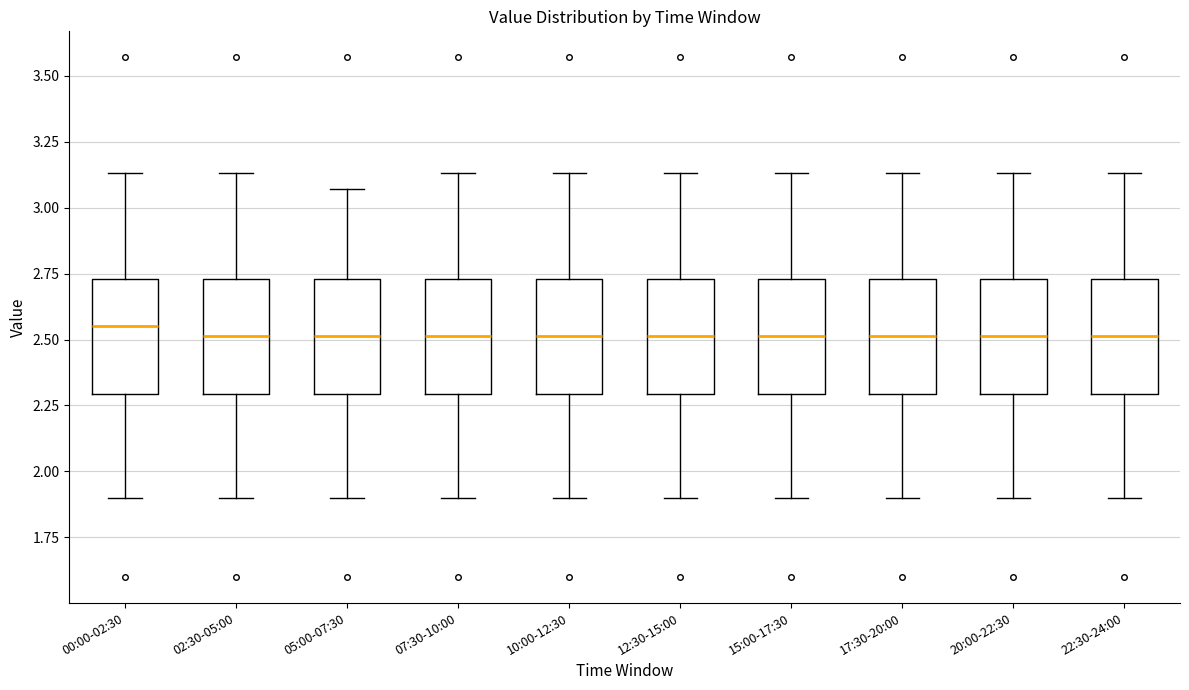

Reading left to right, transcribe this box plot: for each box, give where its median line is, the range the box spans, and where its two whiskers end, as read against the y-axis. The values are not printed on the chart, so give them approximately, as read against the axis.

00:00-02:30: median 2.55, box 2.30 to 2.75, whiskers 1.90 to 3.15
02:30-05:00: median 2.50, box 2.30 to 2.75, whiskers 1.90 to 3.15
05:00-07:30: median 2.50, box 2.30 to 2.75, whiskers 1.90 to 3.05
07:30-10:00: median 2.50, box 2.30 to 2.75, whiskers 1.90 to 3.15
10:00-12:30: median 2.50, box 2.30 to 2.75, whiskers 1.90 to 3.15
12:30-15:00: median 2.50, box 2.30 to 2.75, whiskers 1.90 to 3.15
15:00-17:30: median 2.50, box 2.30 to 2.75, whiskers 1.90 to 3.15
17:30-20:00: median 2.50, box 2.30 to 2.75, whiskers 1.90 to 3.15
20:00-22:30: median 2.50, box 2.30 to 2.75, whiskers 1.90 to 3.15
22:30-24:00: median 2.50, box 2.30 to 2.75, whiskers 1.90 to 3.15